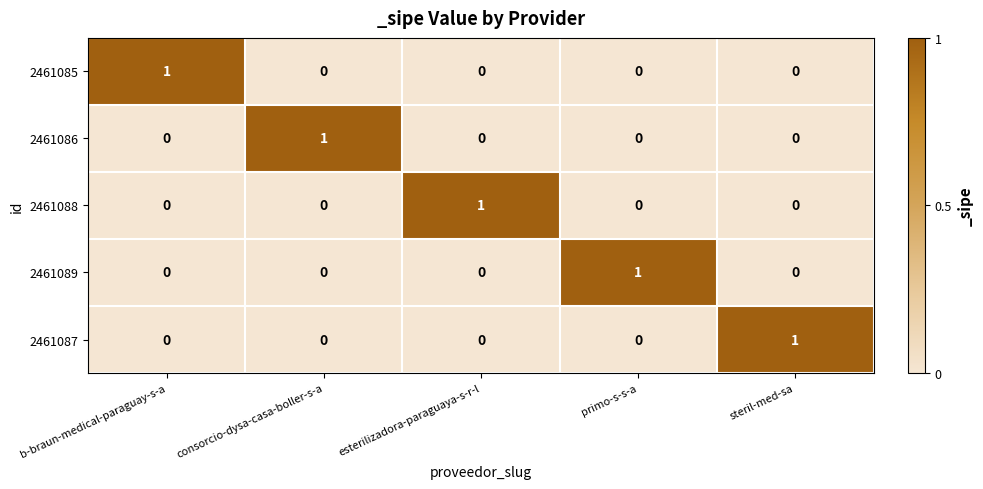

Count the 2461086 values in the range 0 to 1.

5